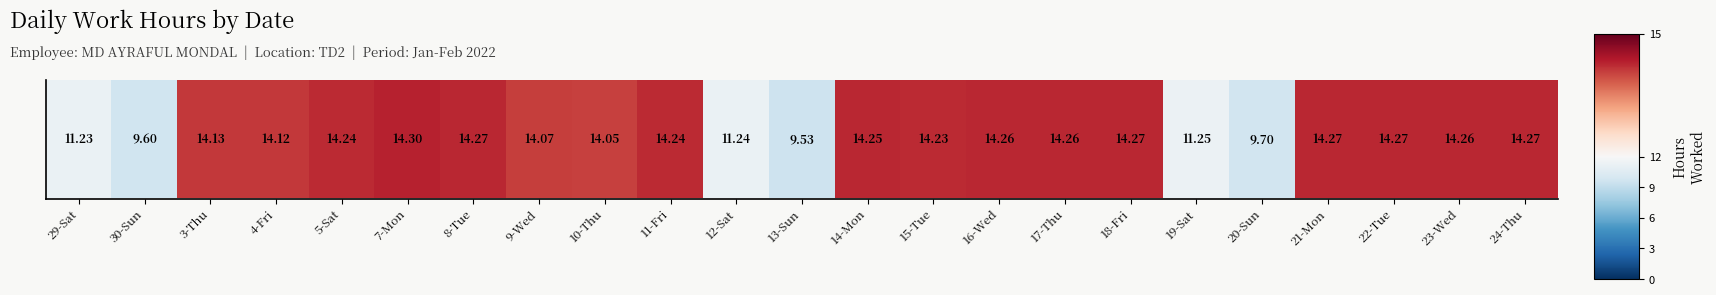

Which label corresponds to the smallest value in the chart?

13-Sun